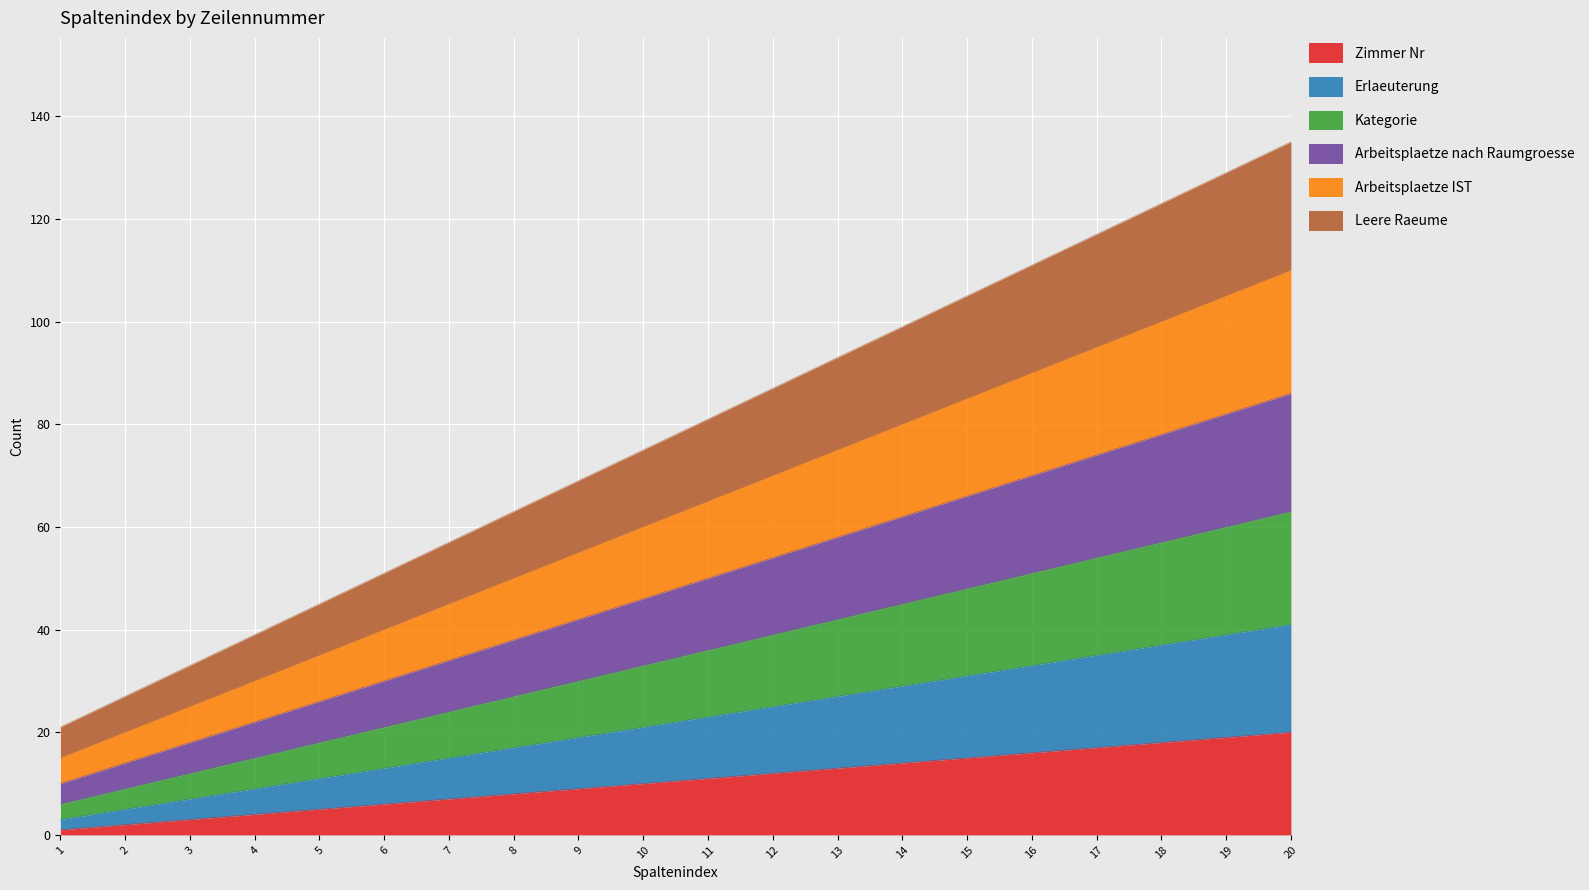

Where does the Zimmer Nr series first go above 11?

12